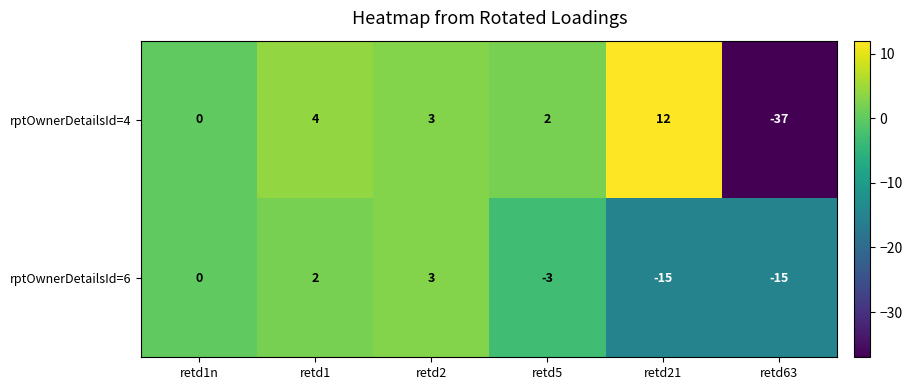

Rank the series by their average value, from highest to lowest.

rptOwnerDetailsId=4, rptOwnerDetailsId=6